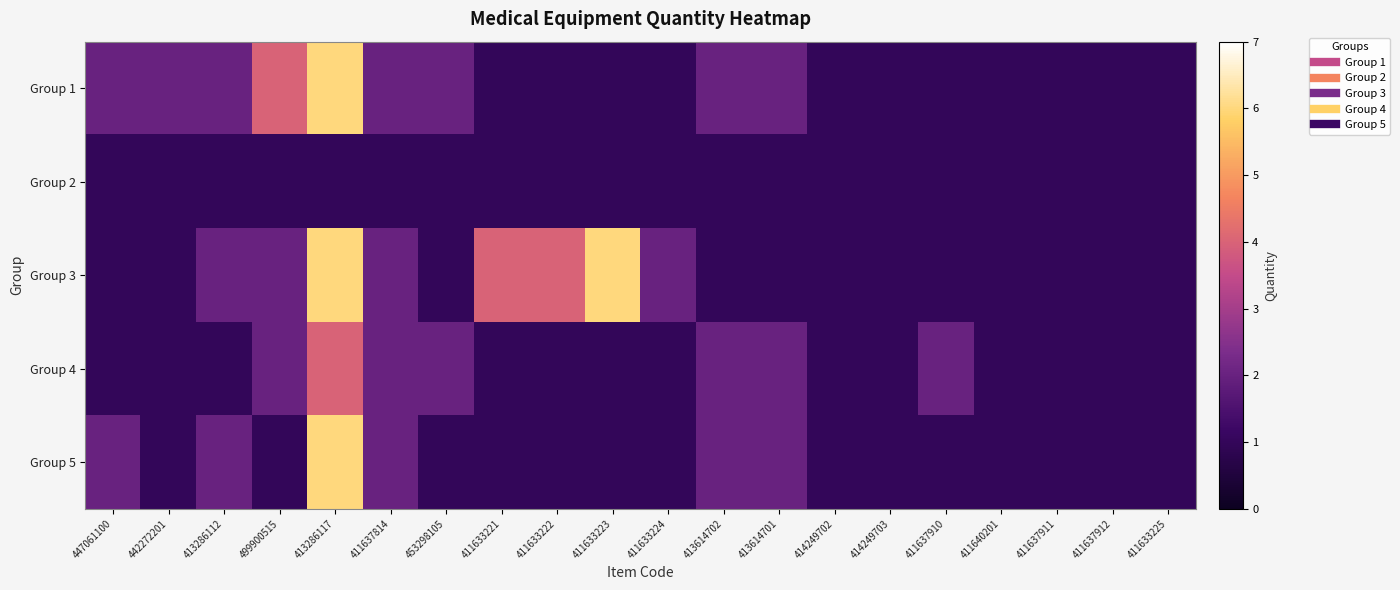

Reading right to left, what are all the values shown in this chart?

Group 1: 411633225=1	411637912=1	411637911=1	411640201=1	411637910=1	414249703=1	414249702=1	413614701=2	413614702=2	411633224=1	411633223=1	411633222=1	411633221=1	453298105=2	411637814=2	413286117=6	499900515=4	413286112=2	442272201=2	447061100=2
Group 2: 411633225=1	411637912=1	411637911=1	411640201=1	411637910=1	414249703=1	414249702=1	413614701=1	413614702=1	411633224=1	411633223=1	411633222=1	411633221=1	453298105=1	411637814=1	413286117=1	499900515=1	413286112=1	442272201=1	447061100=1
Group 3: 411633225=1	411637912=1	411637911=1	411640201=1	411637910=1	414249703=1	414249702=1	413614701=1	413614702=1	411633224=2	411633223=6	411633222=4	411633221=4	453298105=1	411637814=2	413286117=6	499900515=2	413286112=2	442272201=1	447061100=1
Group 4: 411633225=1	411637912=1	411637911=1	411640201=1	411637910=2	414249703=1	414249702=1	413614701=2	413614702=2	411633224=1	411633223=1	411633222=1	411633221=1	453298105=2	411637814=2	413286117=4	499900515=2	413286112=1	442272201=1	447061100=1
Group 5: 411633225=1	411637912=1	411637911=1	411640201=1	411637910=1	414249703=1	414249702=1	413614701=2	413614702=2	411633224=1	411633223=1	411633222=1	411633221=1	453298105=1	411637814=2	413286117=6	499900515=1	413286112=2	442272201=1	447061100=2